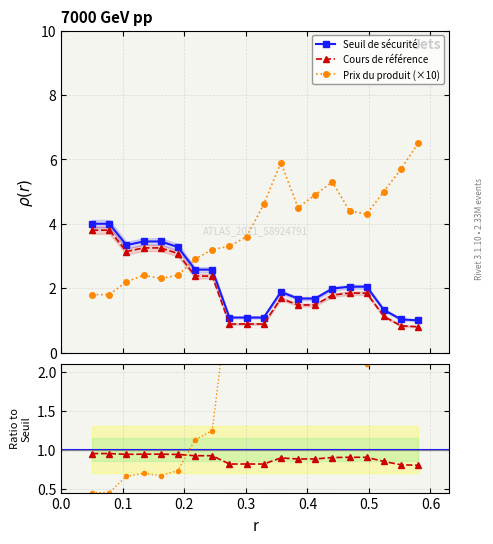

Reading left to right, list all the values displayed in this chart.

Seuil de sécurité: 4.0	4.0	3.3	3.4	3.4	3.3	2.6	2.6	1.1	1.1	1.1	1.9	1.7	1.7	2.0	2.0	2.0	1.3	1.0	1.0
Cours de référence: 3.8	3.8	3.1	3.2	3.2	3.1	2.4	2.4	0.9	0.9	0.9	1.7	1.5	1.5	1.8	1.8	1.8	1.1	0.8	0.8
Prix du produit: 1.8	1.8	2.2	2.4	2.3	2.4	2.9	3.2	3.3	3.6	4.6	5.9	4.5	4.9	5.3	4.4	4.3	5.0	5.7	6.5